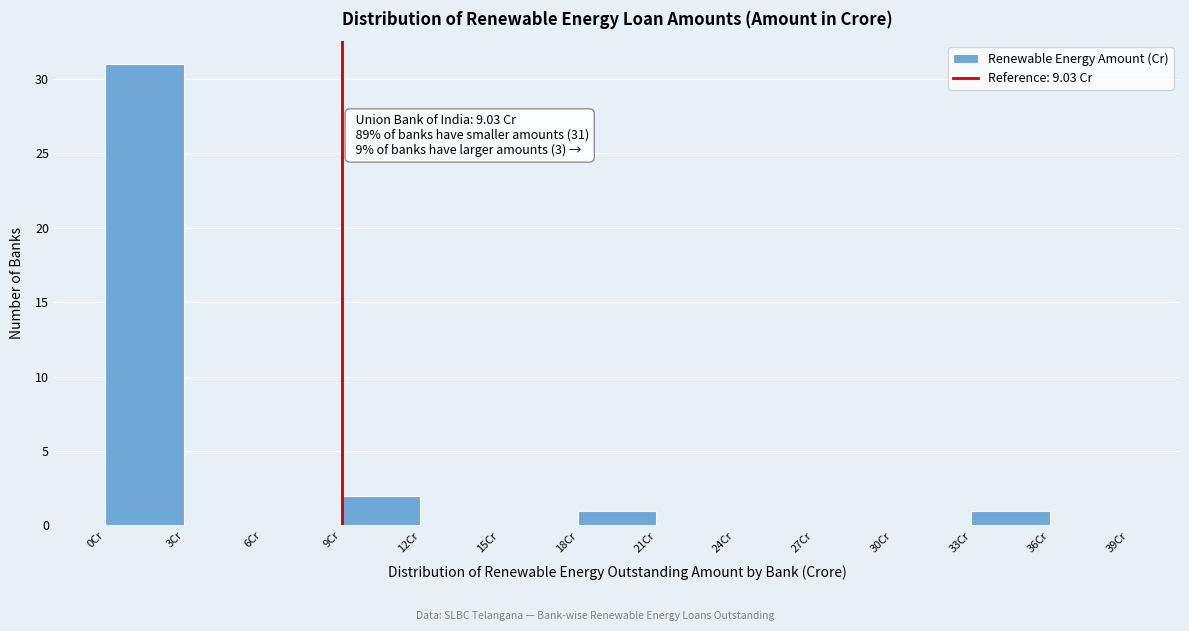

Which range on the x-axis has the tallest bar?

0 to 3